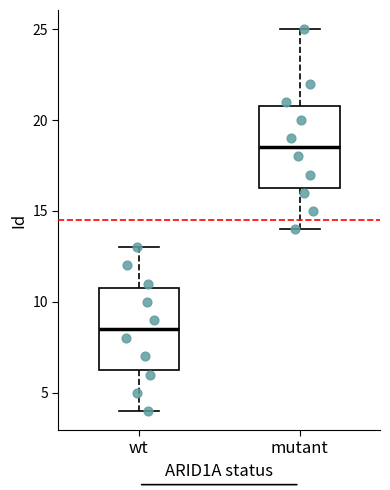

Where is the lower edge of the box for wt on the y-axis? The values are not printed on the chart, so give them approximately, as read against the axis.

6.5